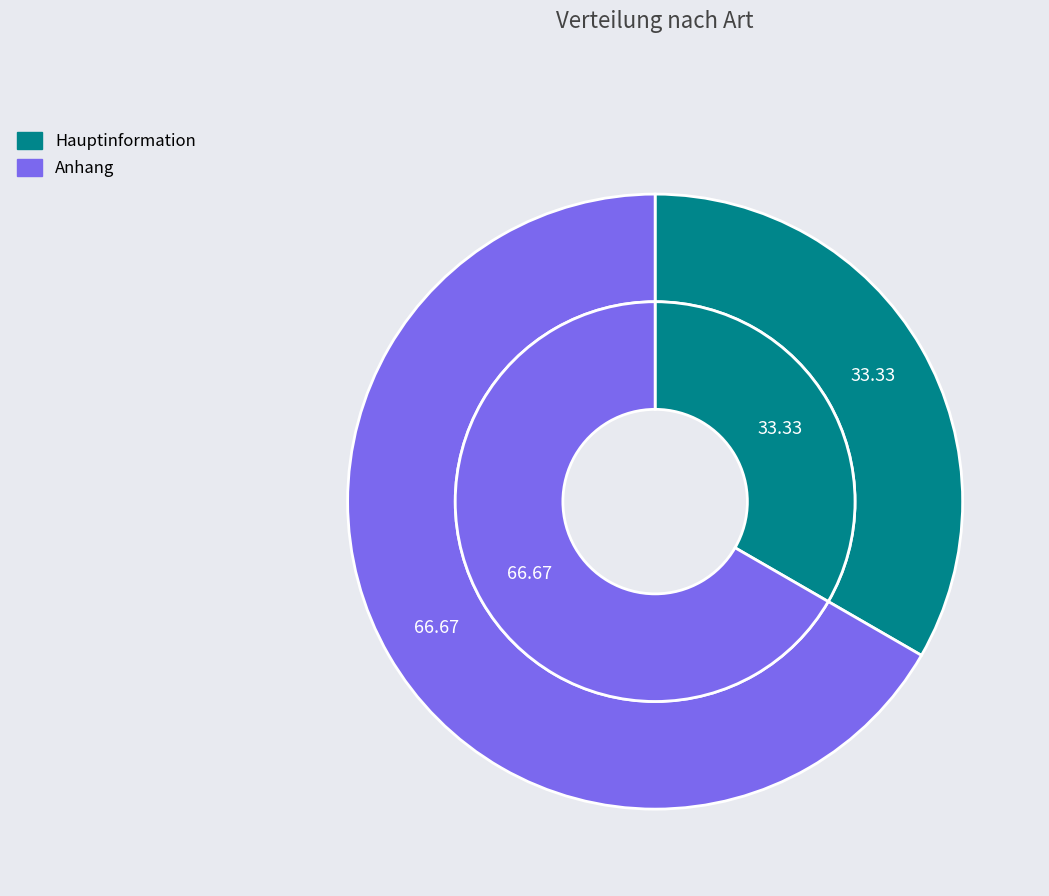

Is it true that Hauptinformation is 27% of the pie?

False